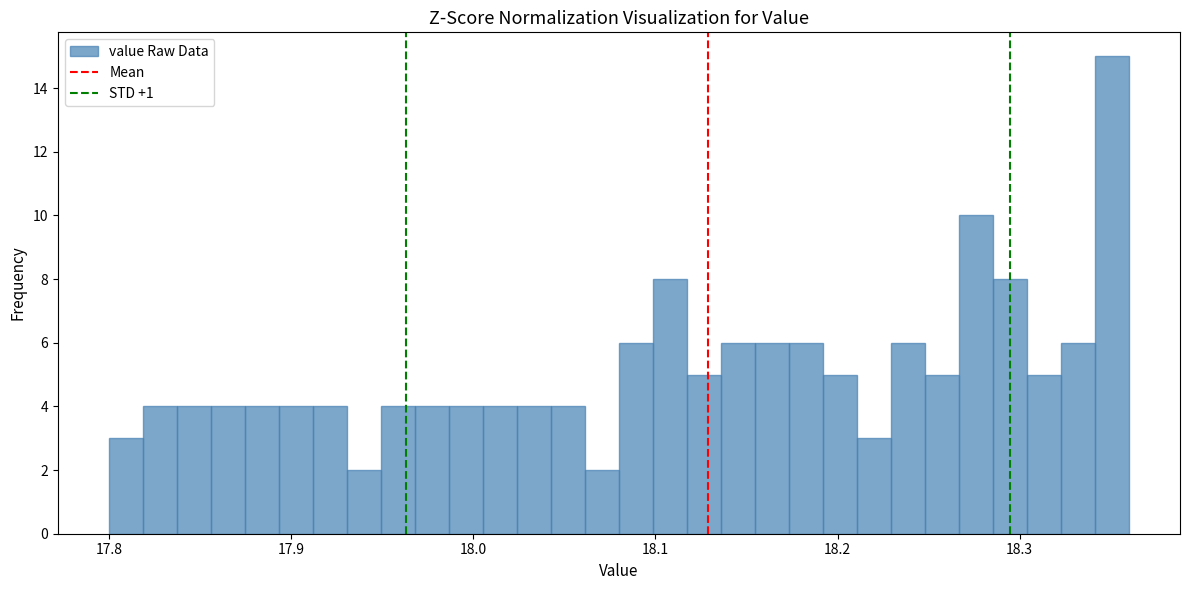

Read against the x-axis, roughly where is the centre of the tallest bar?

18.35